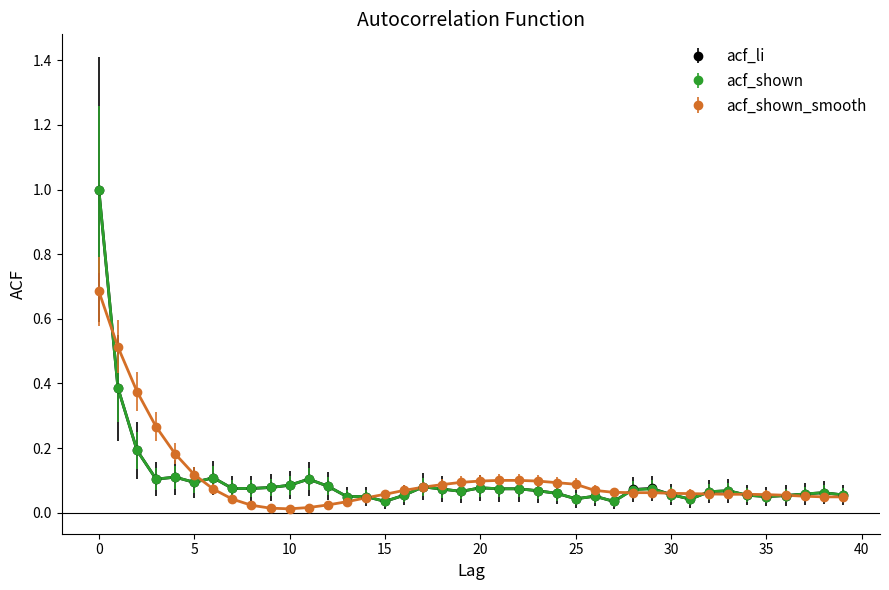

True or false: acf_shown has more than 2 points higher than both neighbors.

True